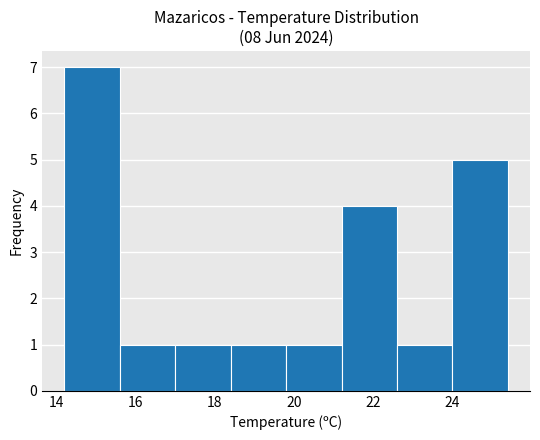

Over which range of the x-axis is the bar tallest?

14.2 to 15.6